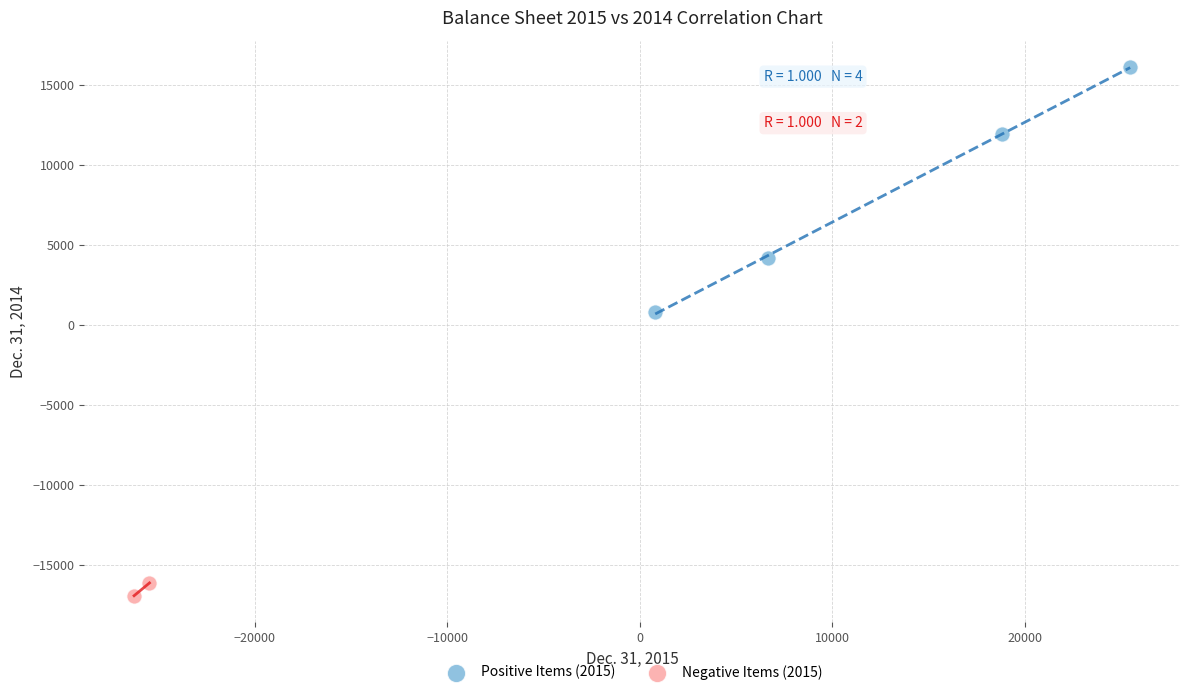

Which series reaches the minimum Y coordinate?

Negative Items (2015)